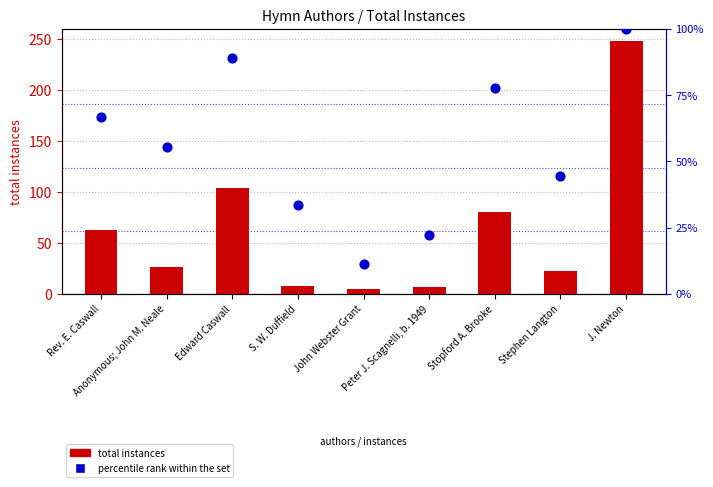

Which series contains the lowest Y value?

total instances